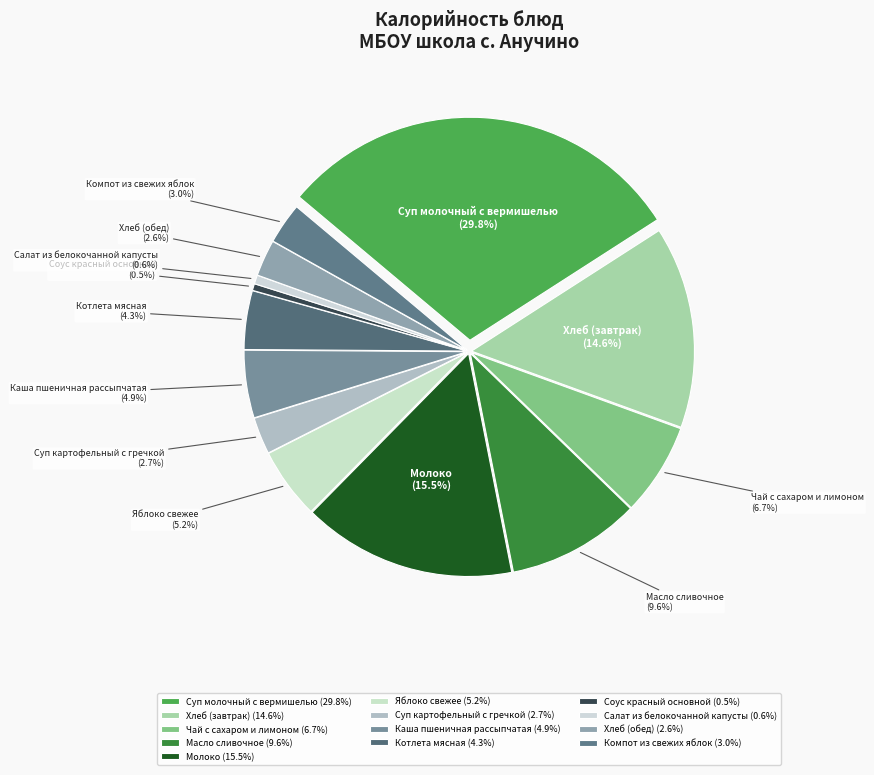

Which slice is the largest?

Суп молочный с вермишелью